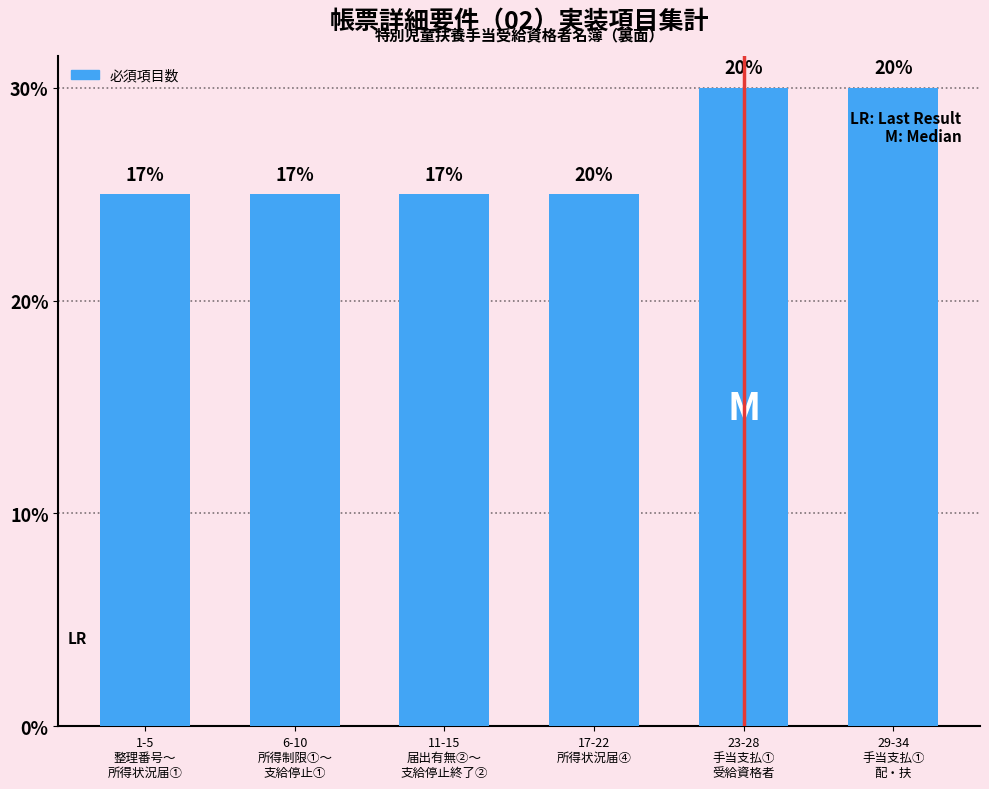

Does the chart contain any negative values?

No